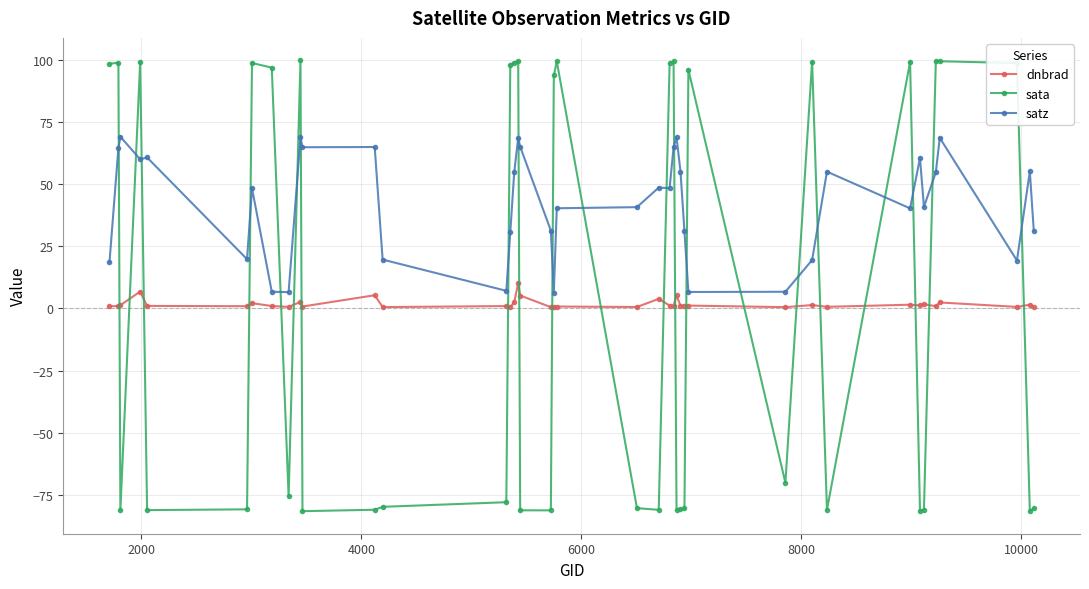

Which series has the largest range (max minus min)?

sata